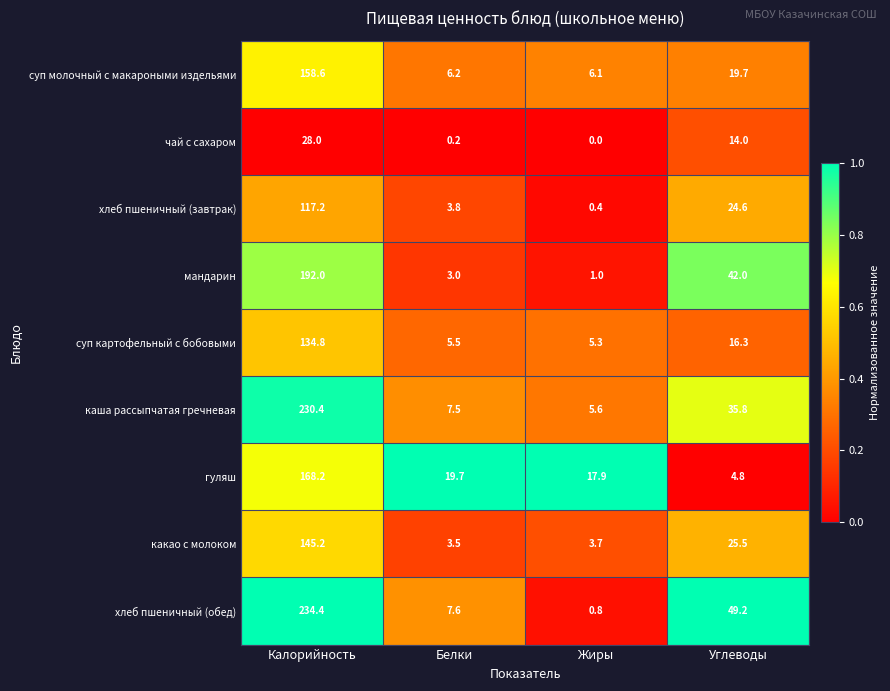

Where does the хлеб пшеничный (обед) series first go above 49?

Калорийность